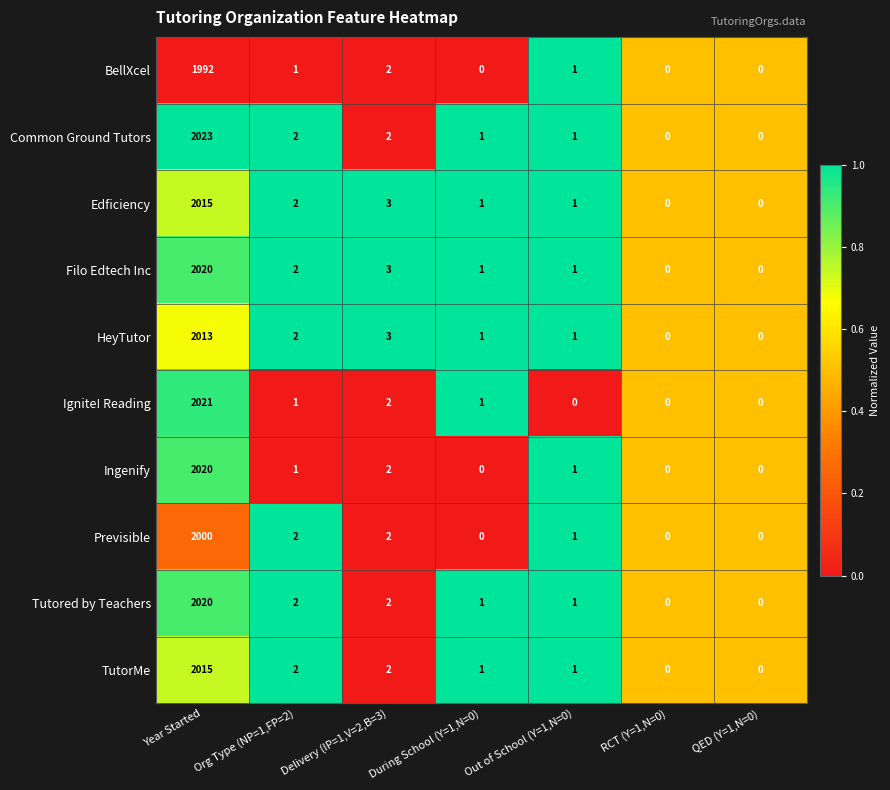

Is the value of BellXcel at During School (Y=1,N=0) greater than the value of Edficiency at Out of School (Y=1,N=0)?

No